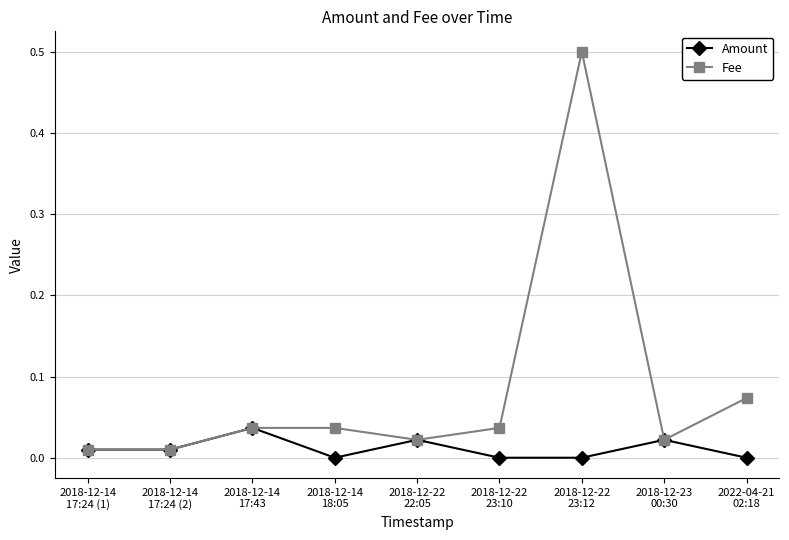

Is the value of Amount at 2018-12-22
23:12 greater than the value of Fee at 2018-12-22
23:10?

No